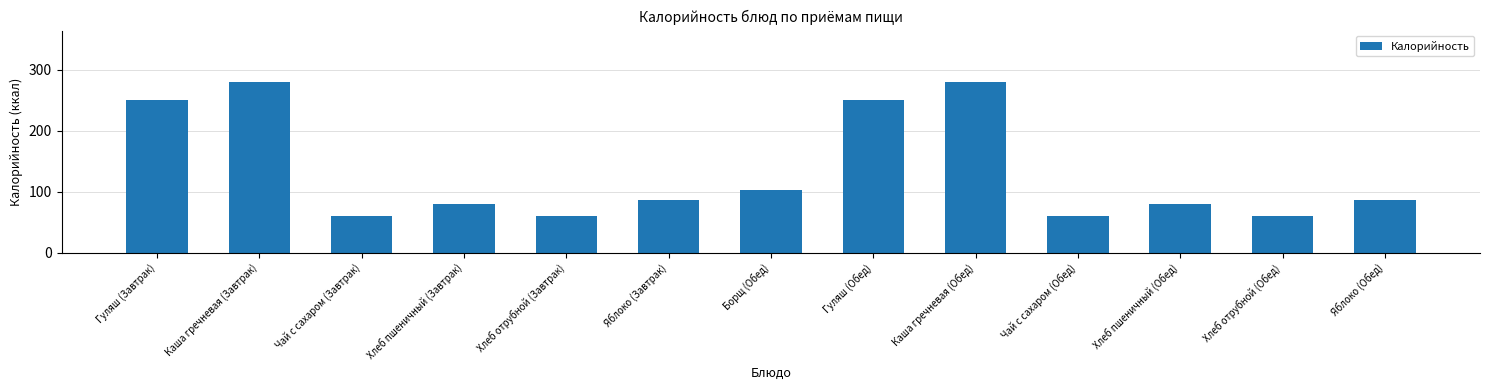

The chart shows a value of 95.1 at Чай с сахаром (Завтрак). True or false?

False